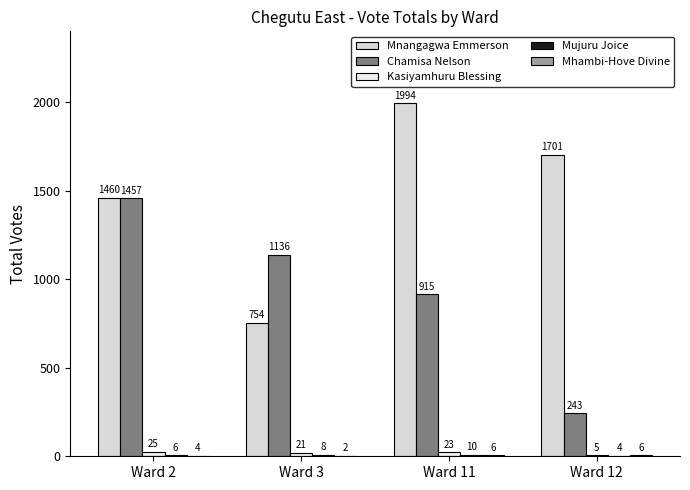

How many categories are shown in the chart?

4